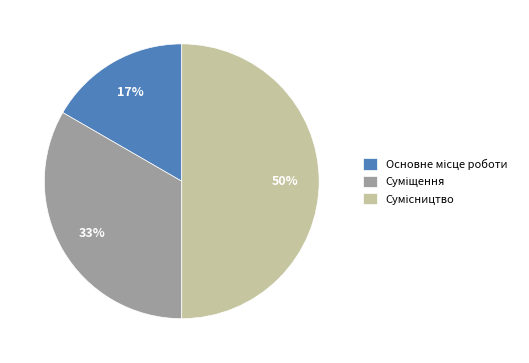

To the nearest percent, what is the difference between the largest and smallest slice percentages?

33%